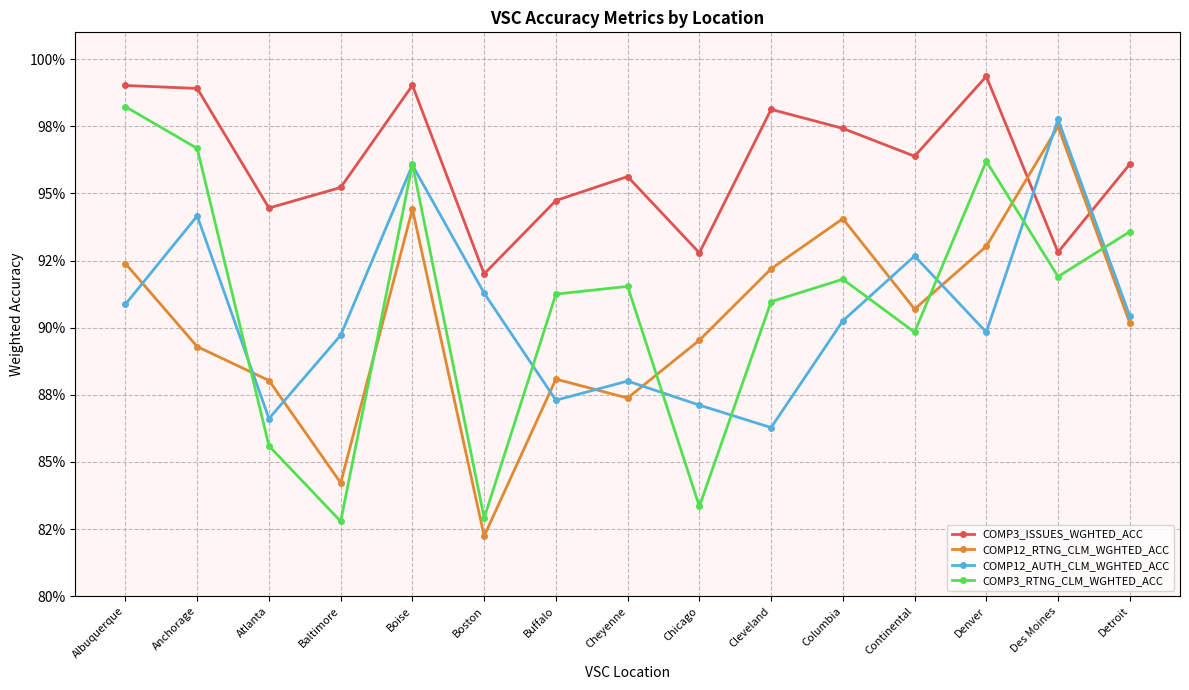

Which category has the highest value across all series?

Denver